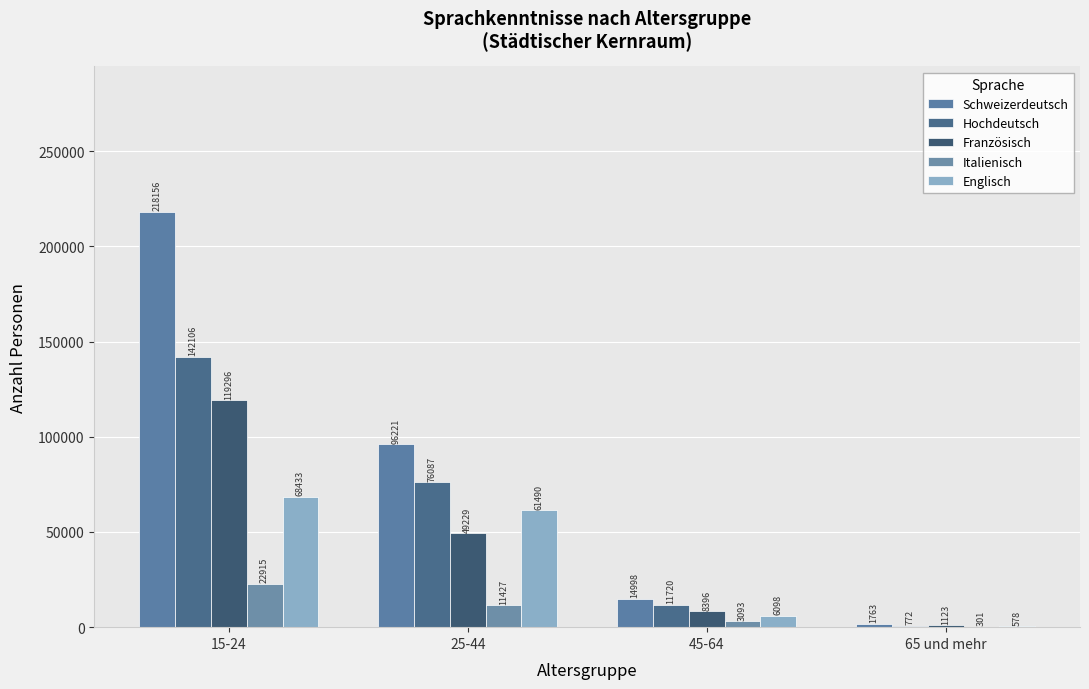

How many data points does each series have?

4